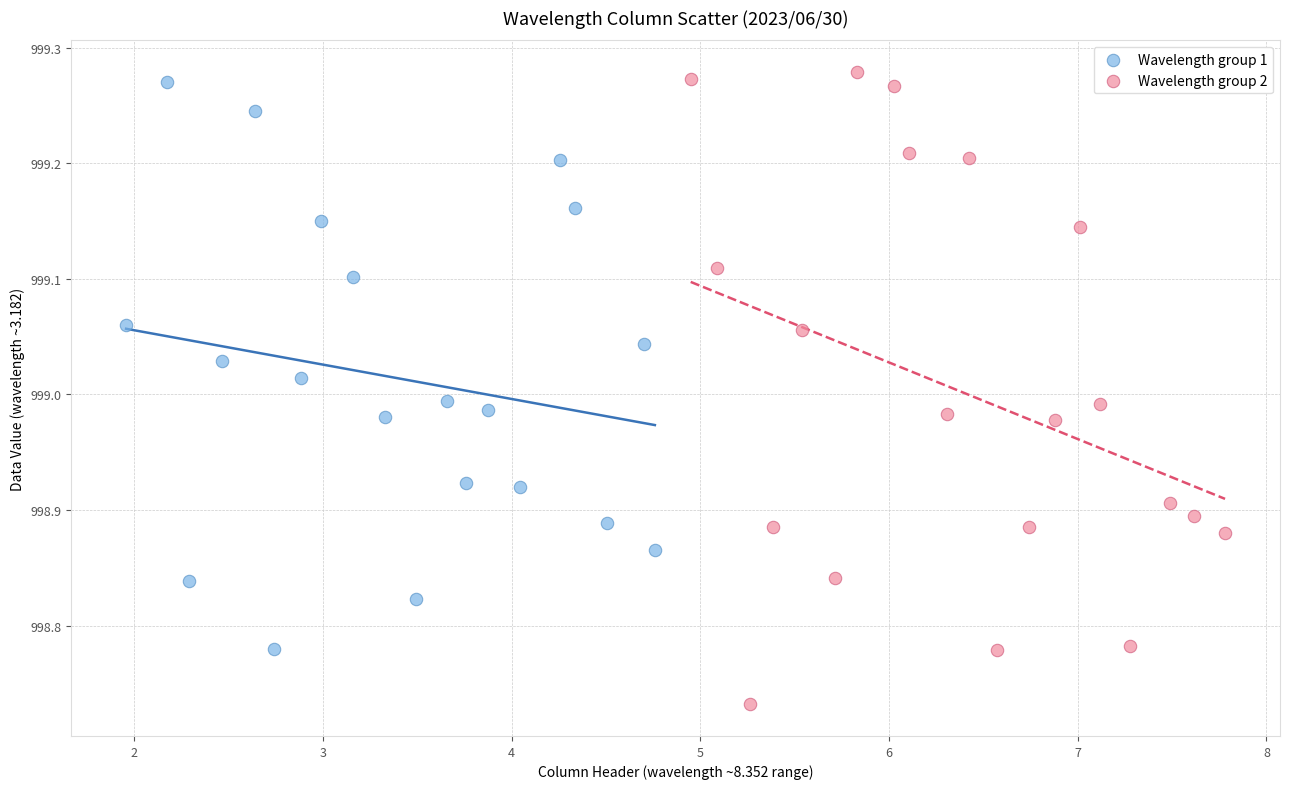

Which series has the largest Y range (max minus min)?

Wavelength group 2